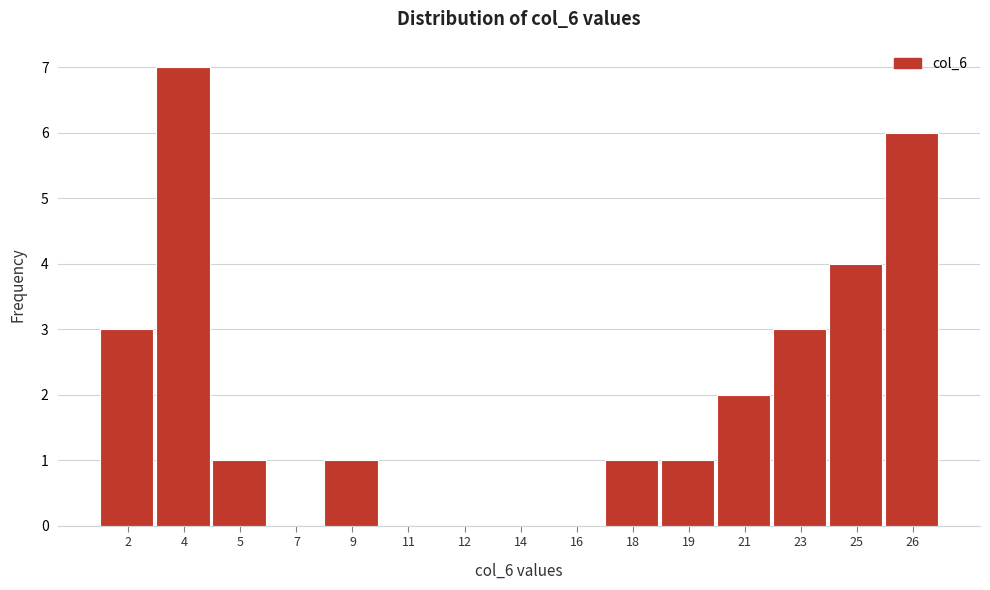

Reading left to right, what are all the values shown in this chart?

2=3	4=7	5=1	7=0	9=1	11=0	12=0	14=0	16=0	18=1	19=1	21=2	23=3	25=4	26=6